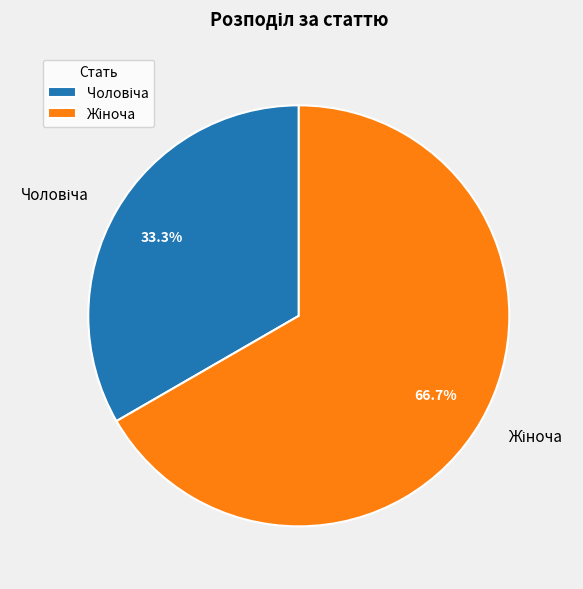

Is there a majority slice in this chart?

Yes